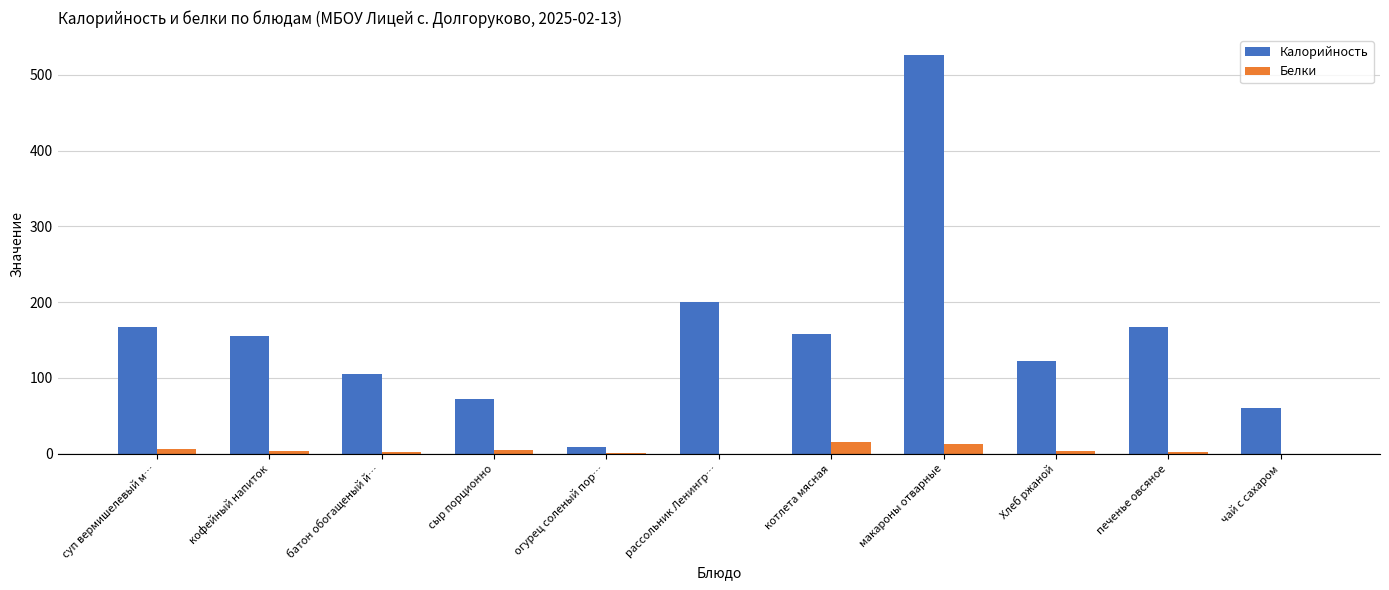

What is the highest value of the Калорийность series?

526.4